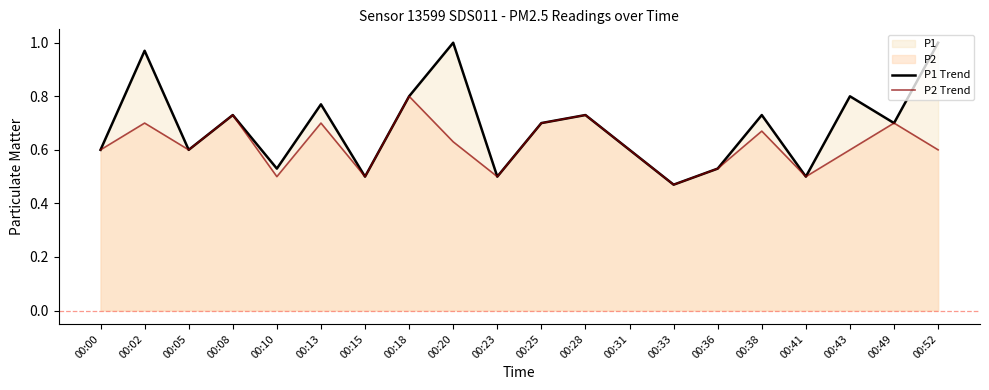

What is the difference between the maximum and minimum values in the P1 Trend series?

0.5